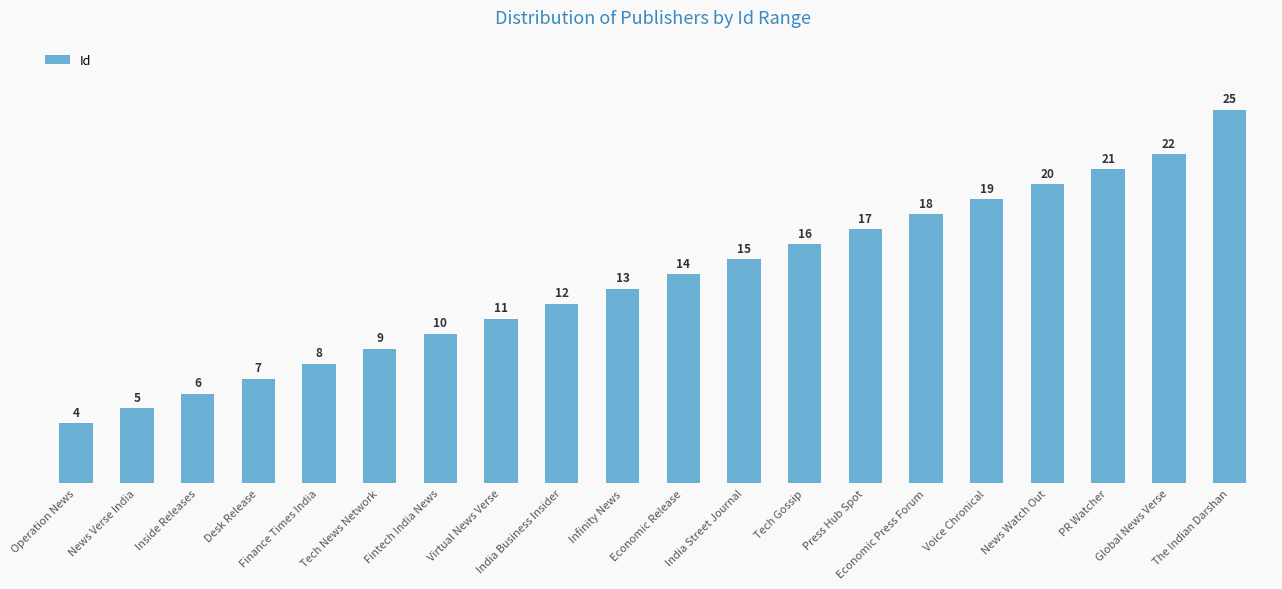

How many bars are there in total?

20